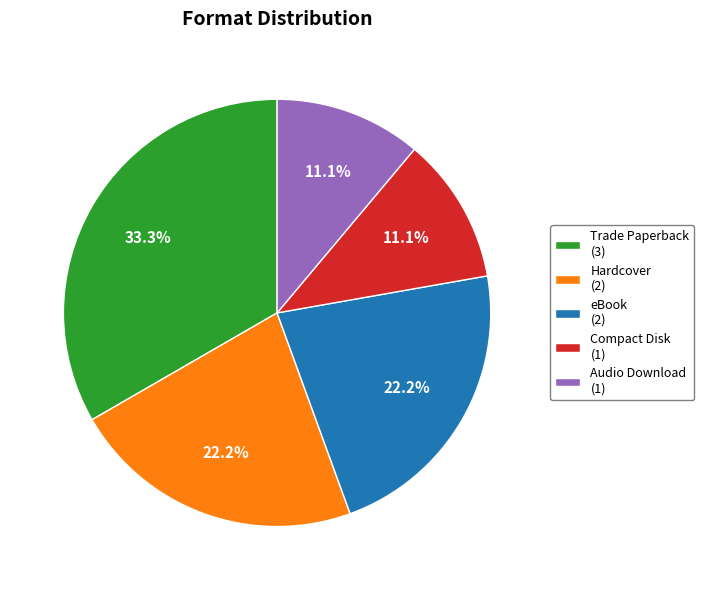

Approximately how many times larger is the value at eBook (2) compared to Trade Paperback (3)?

0.7